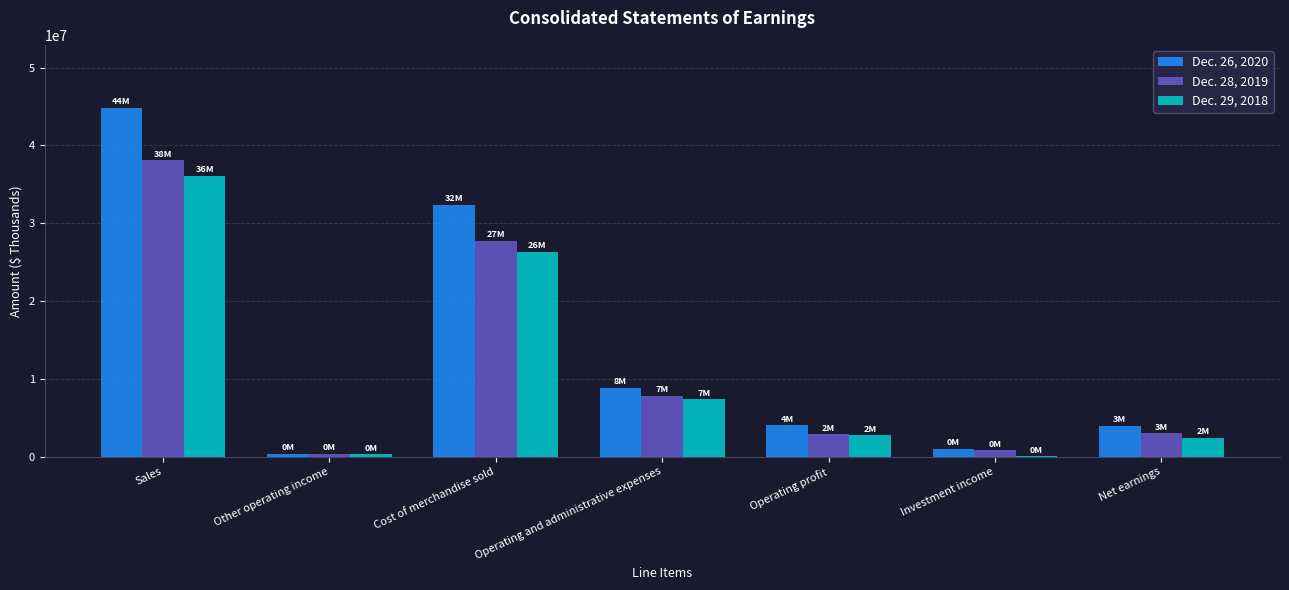

The Dec. 29, 2018 series shows 36662511 at Cost of merchandise sold. True or false?

False